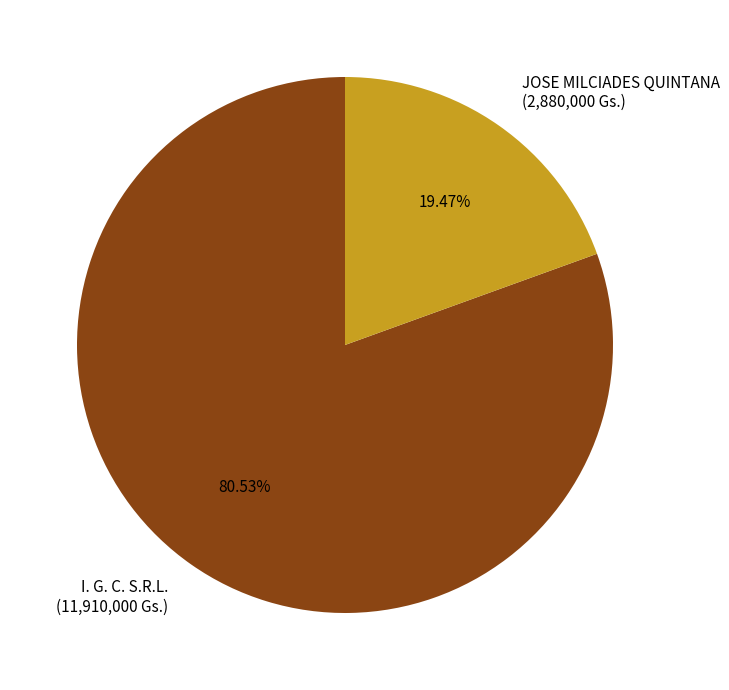

True or false: I. G. C. S.R.L. accounts for 81% of the total.

True